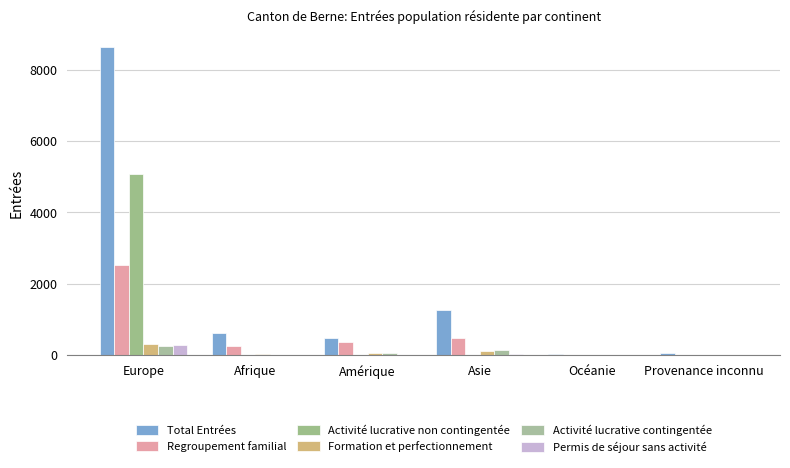

What is the difference between the maximum and minimum values in the Regroupement familial series?

2518